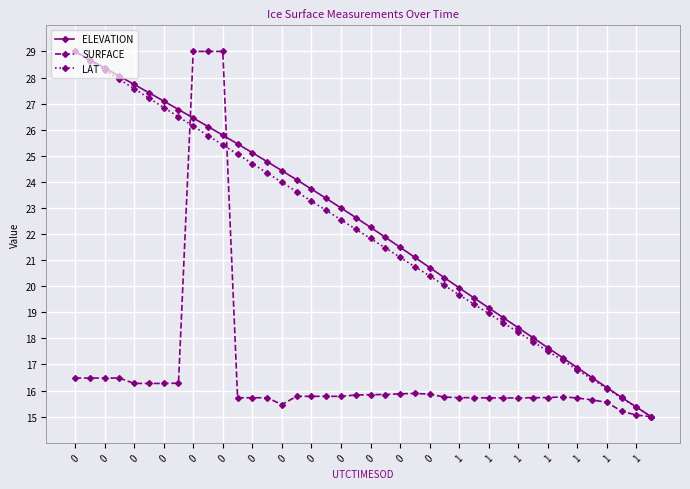

What is the value of the ELEVATION point at the 17th from the left?

23.7